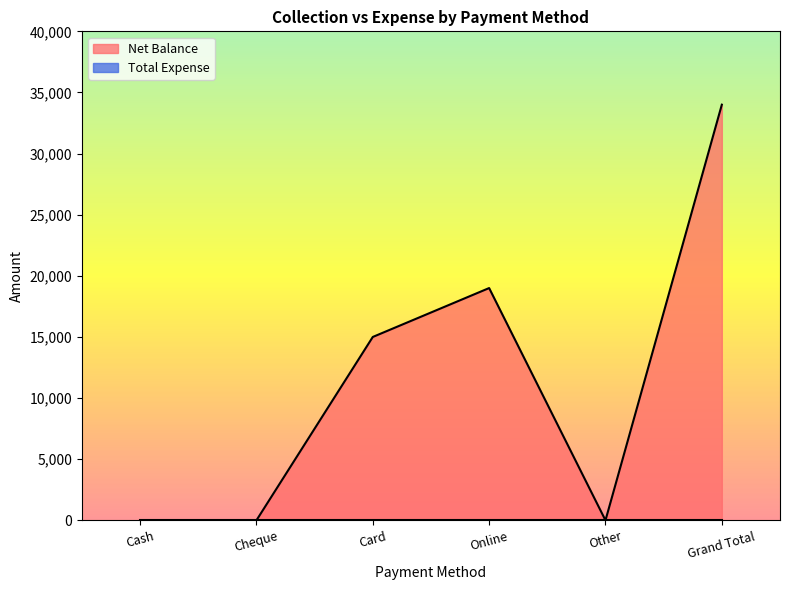

Rank the categories by value from highest to lowest.

Grand Total, Online, Card, Cash, Cheque, Other